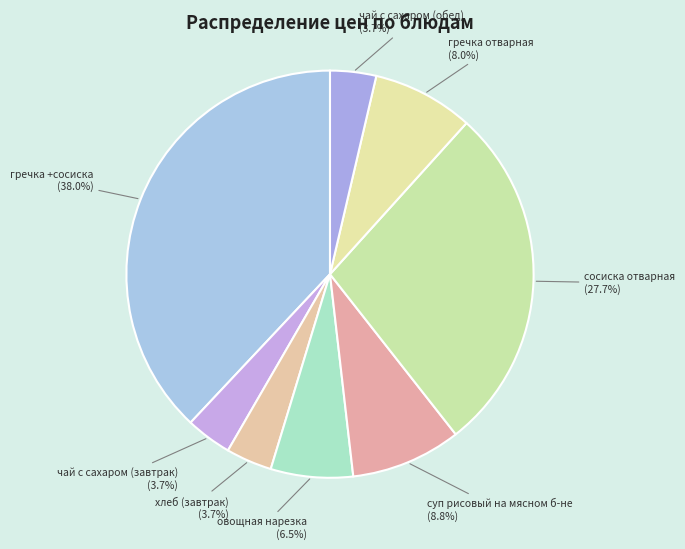

To the nearest percent, what portion does гречка отварная represent?

8%